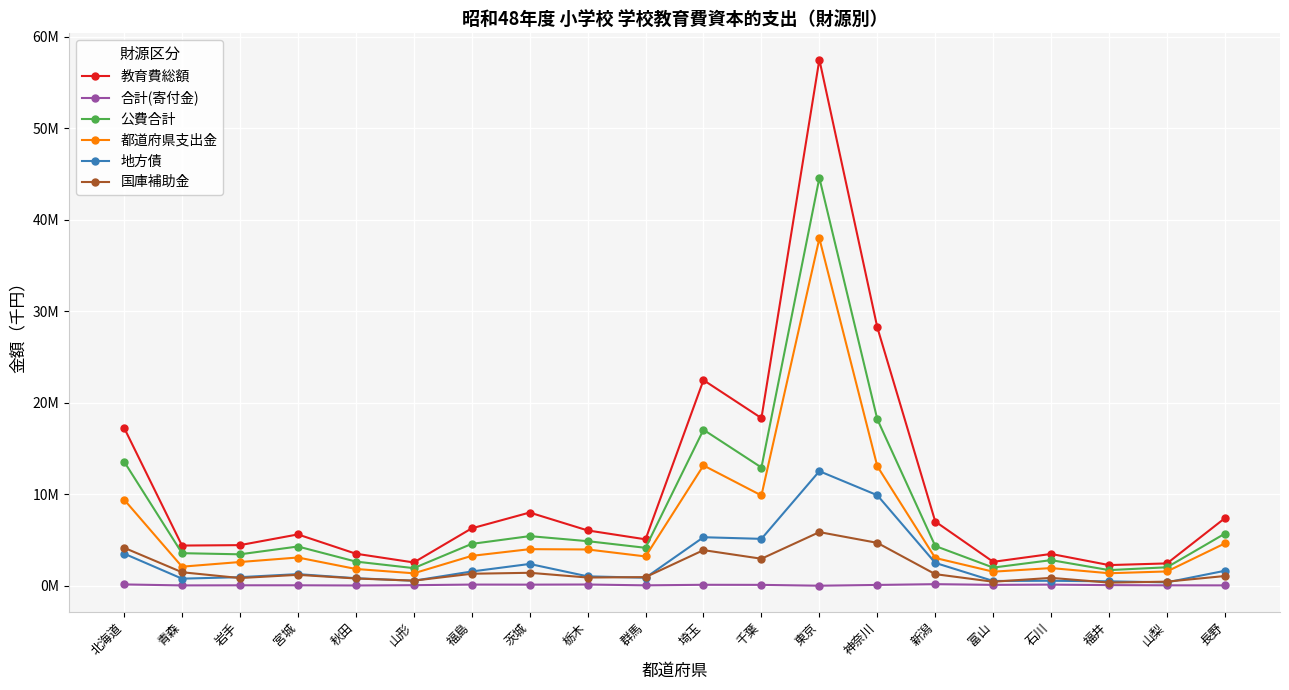

What position from the left is 宮城?

4